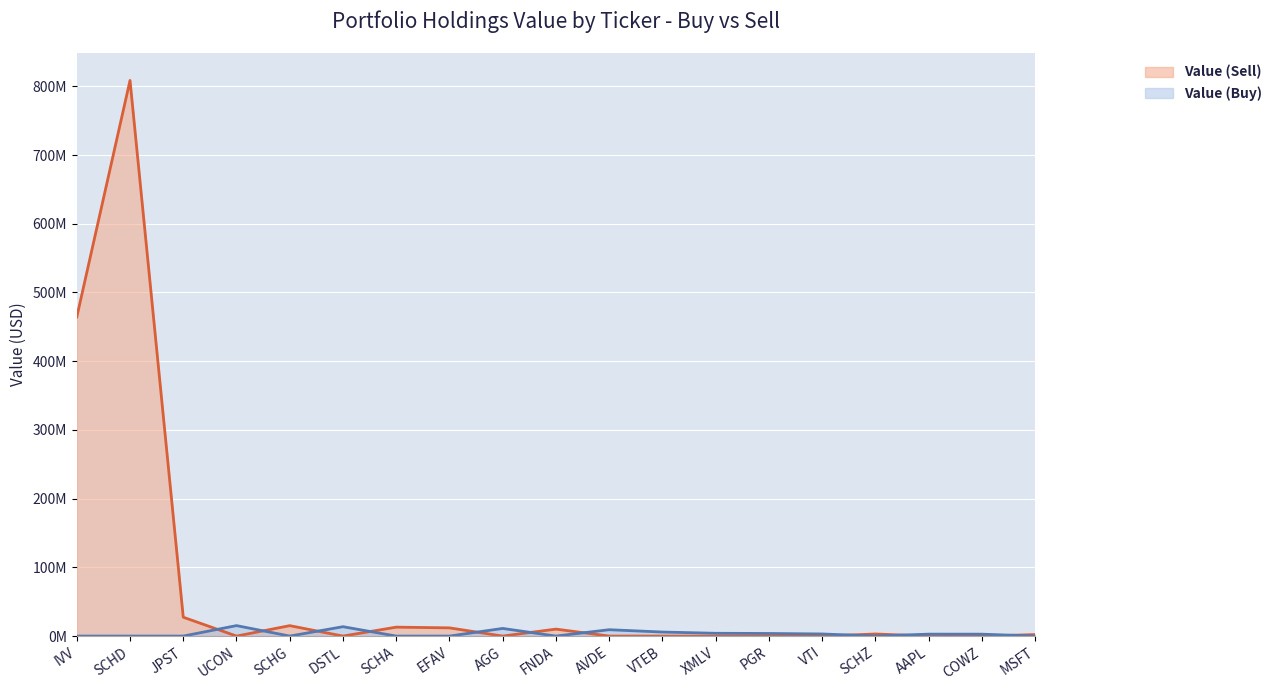

What is the difference between the maximum and minimum values in the Value (Buy) series?

15243000